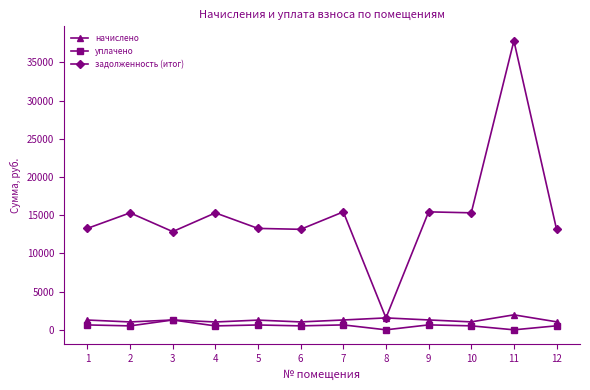

Where is the first local minimum for задолженность (итог)?

3